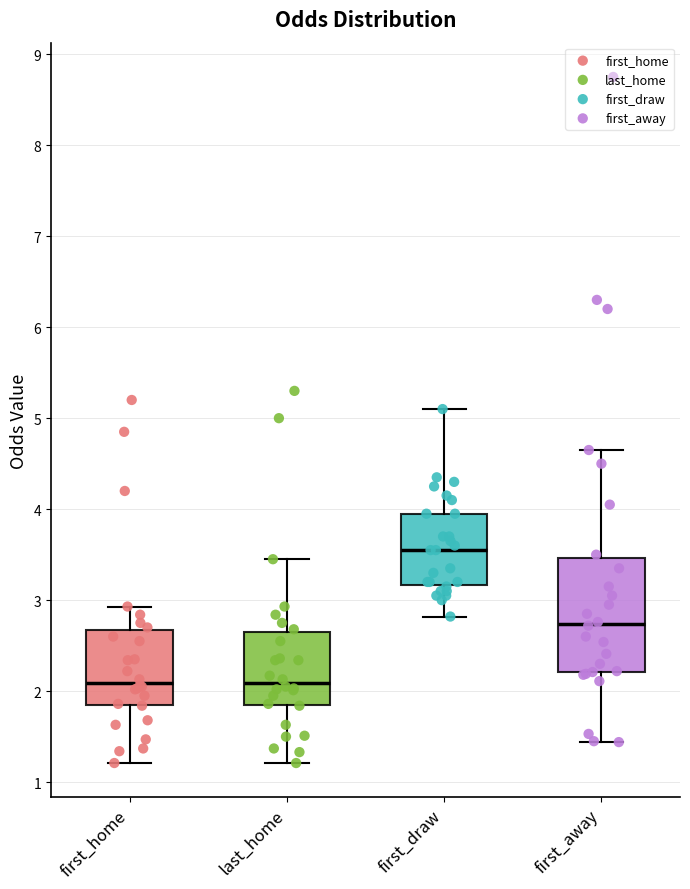

Reading left to right, read every box against the y-axis: the position of its median line, the range the box covers, and the ends of its whiskers. The values are not printed on the chart, so give them approximately, as read against the axis.

first_home: median 2.1, box 1.8 to 2.7, whiskers 1.2 to 2.9
last_home: median 2.1, box 1.8 to 2.6, whiskers 1.2 to 3.5
first_draw: median 3.6, box 3.2 to 4.0, whiskers 2.8 to 5.1
first_away: median 2.7, box 2.2 to 3.5, whiskers 1.4 to 4.7